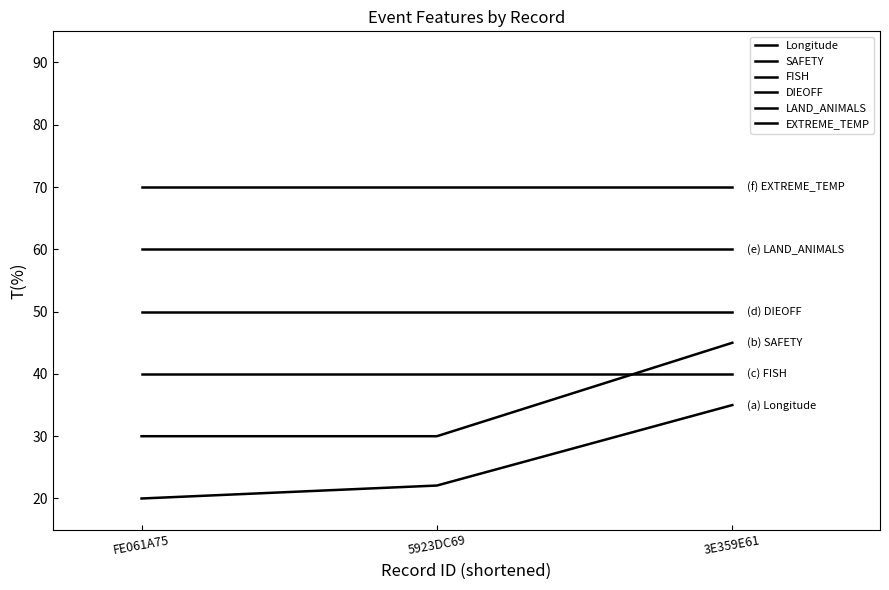

What position from the right is 3E359E61?

1